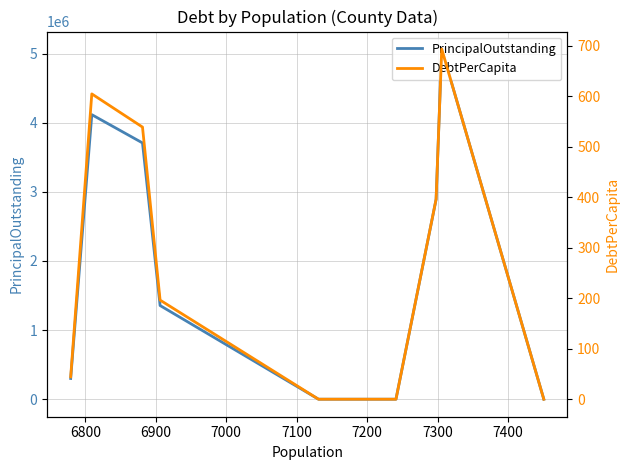

How many values in DebtPerCapita are above zero?

6